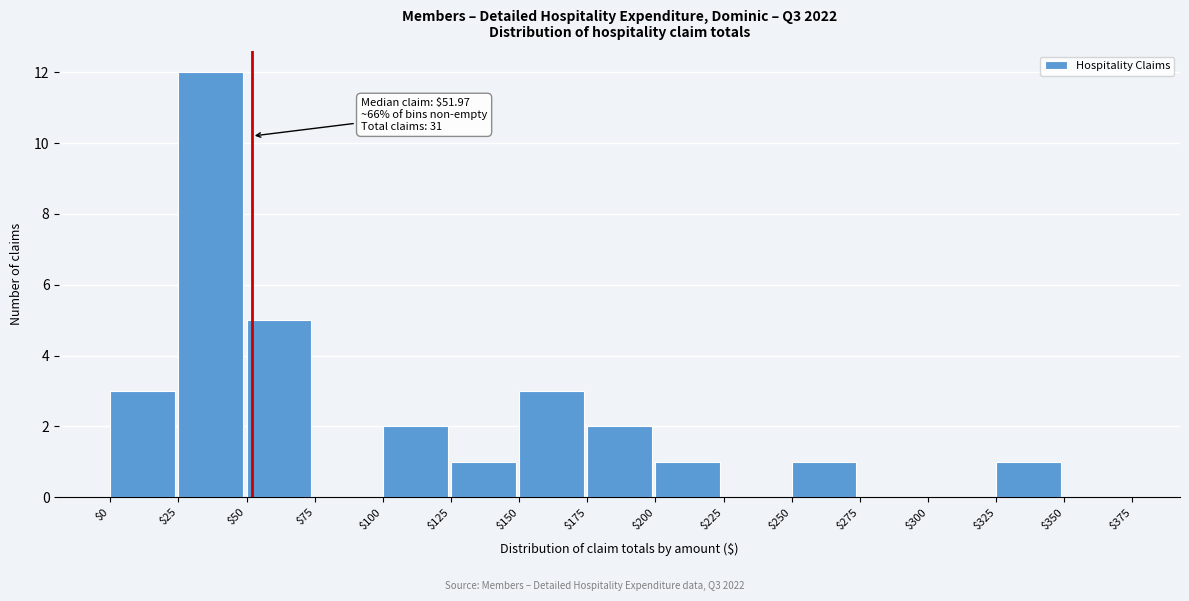

Which range on the x-axis has the tallest bar?

$25 to $50